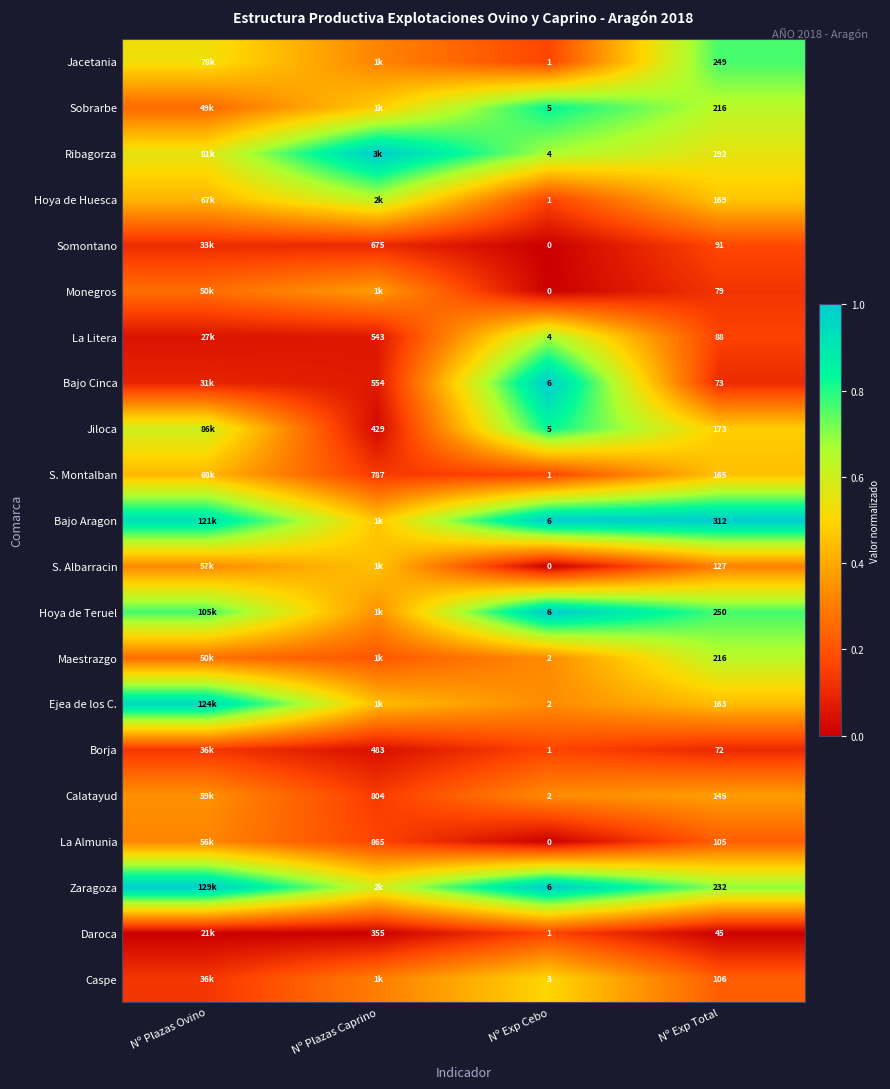

Between Nº Exp Cebo and Nº Exp Total, which series saw the biggest shift?

Bajo Aragon